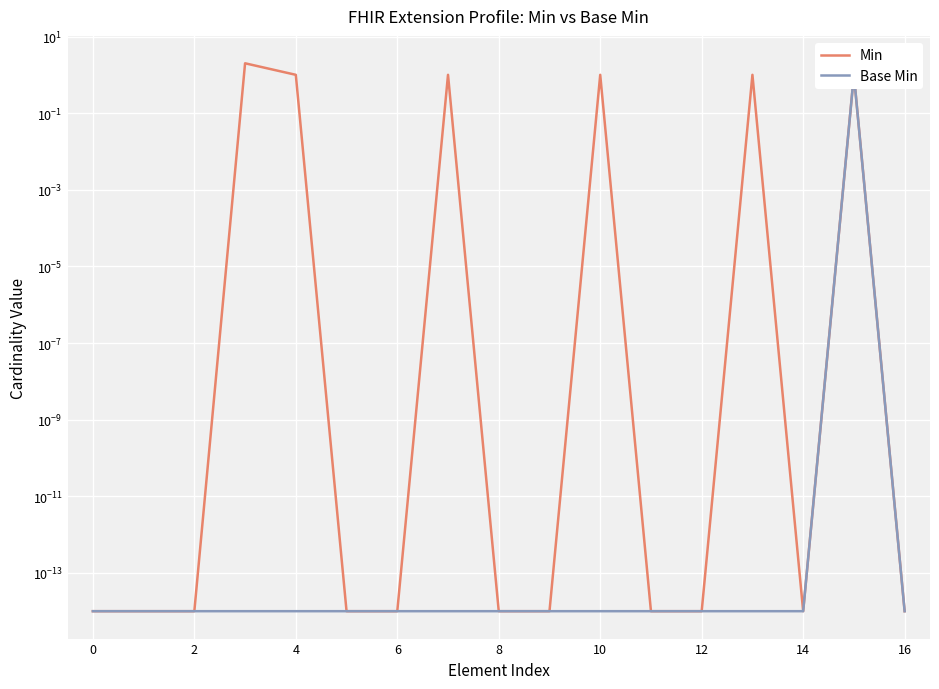

True or false: Base Min and Min intersect in this chart.

False